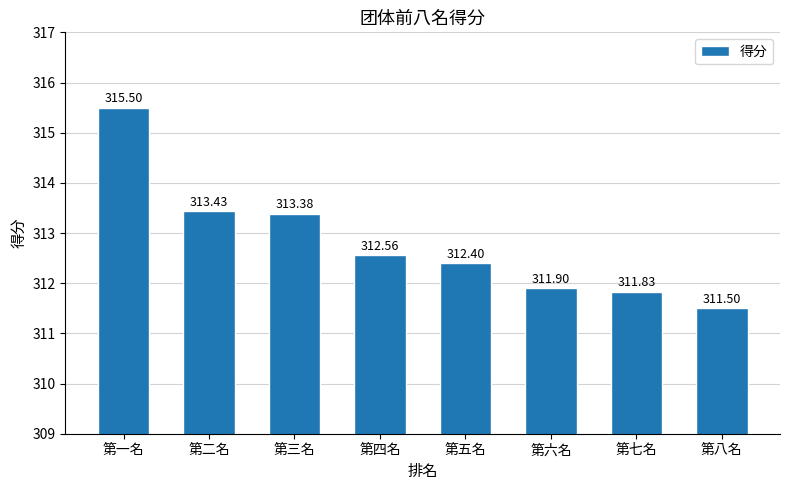

Which category has the highest value across all series?

第一名